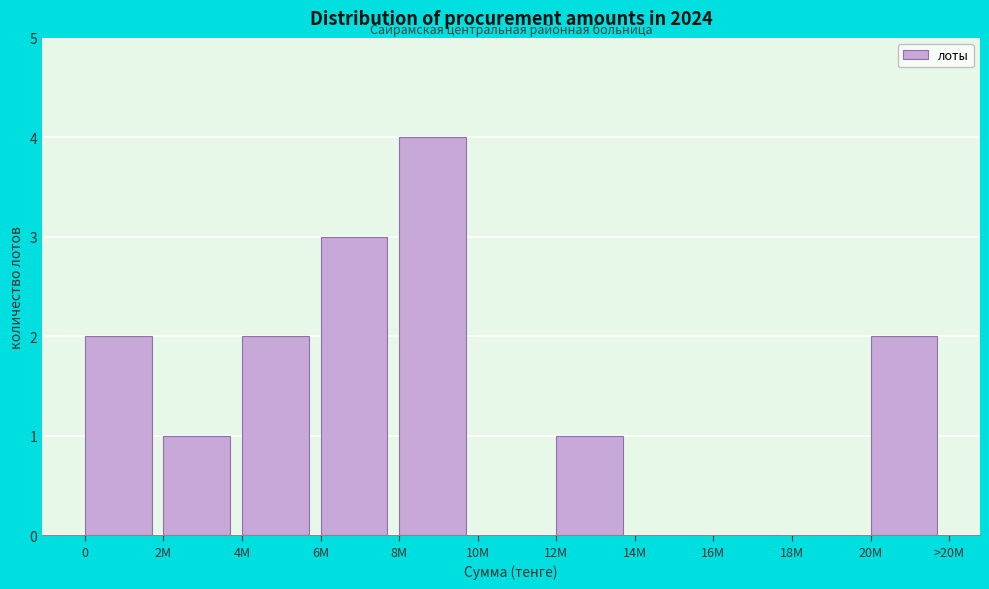

Reading left to right, extract all data points from this chart.

0=2	2M=1	4M=2	6M=3	8M=4	10M=0	12M=1	14M=0	16M=0	18M=0	20M=2